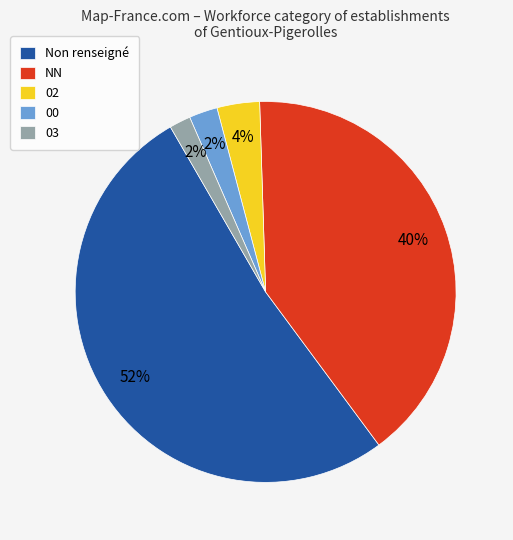

What is the ratio of the value at Non renseigné to the value at NN?

1.3